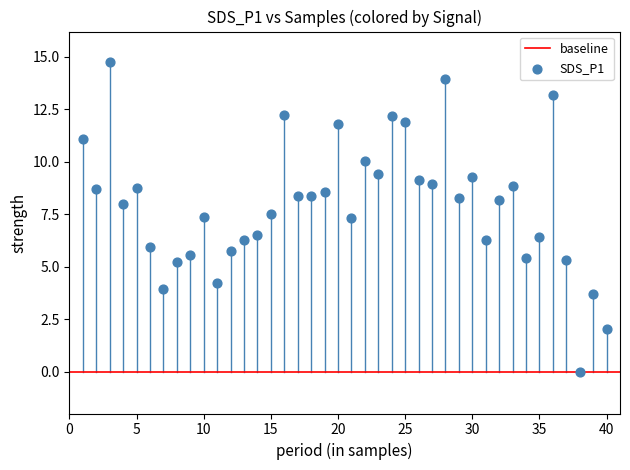

What is the range of X values (max minus min)?

39.0